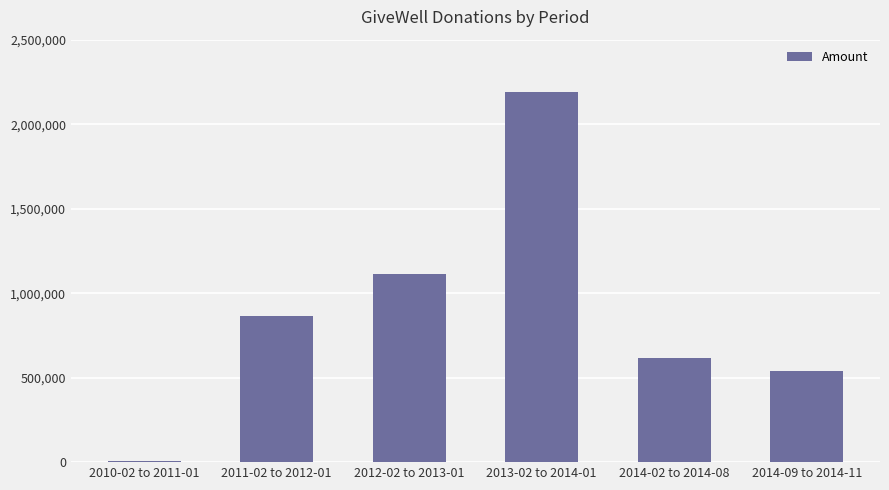

What is the greatest value displayed?

2190184